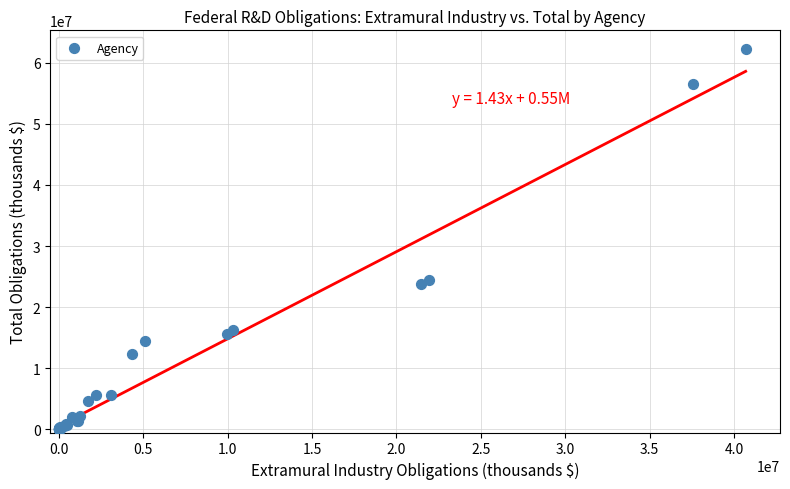

What Y value in the scatter plot is closest to 31085474?

24507978.9